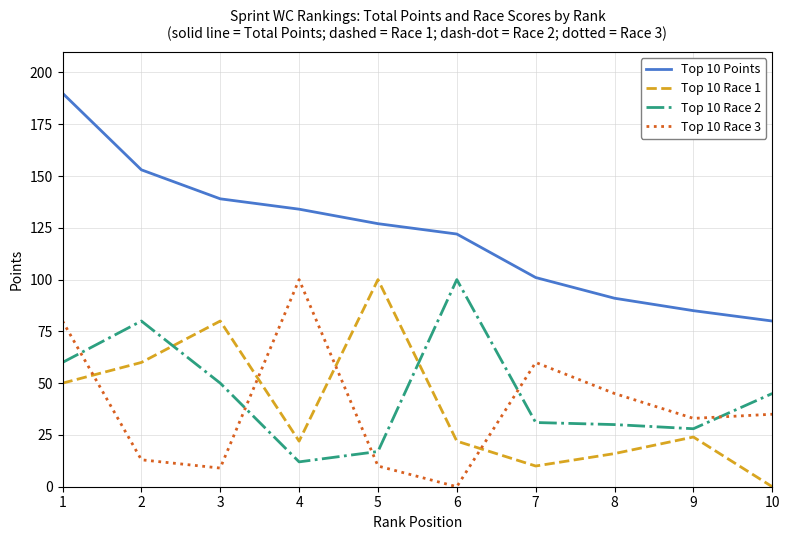

Does the chart display data point markers on the line(s)?

No